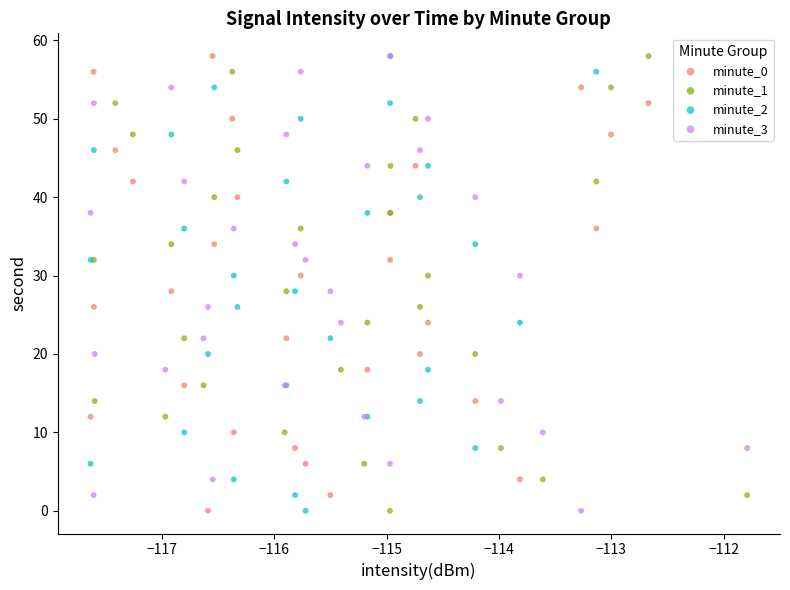

What are all the series names shown in the legend?

minute_0, minute_1, minute_2, minute_3